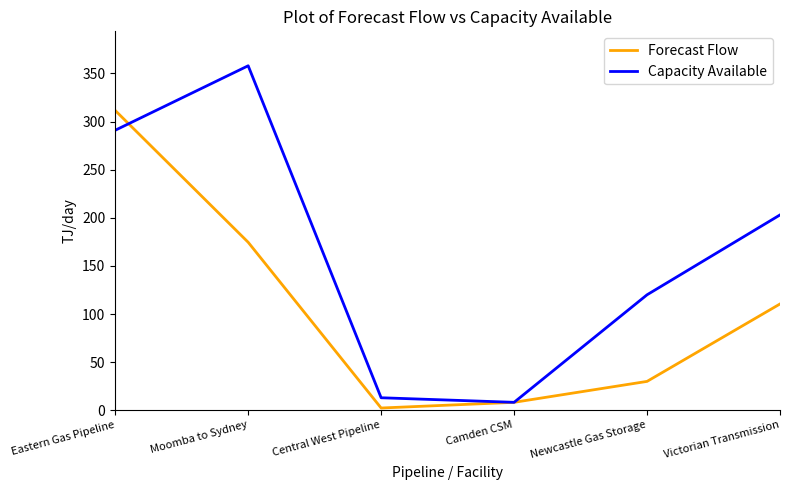

Is the value of Forecast Flow at Central West Pipeline greater than the value of Capacity Available at Central West Pipeline?

No